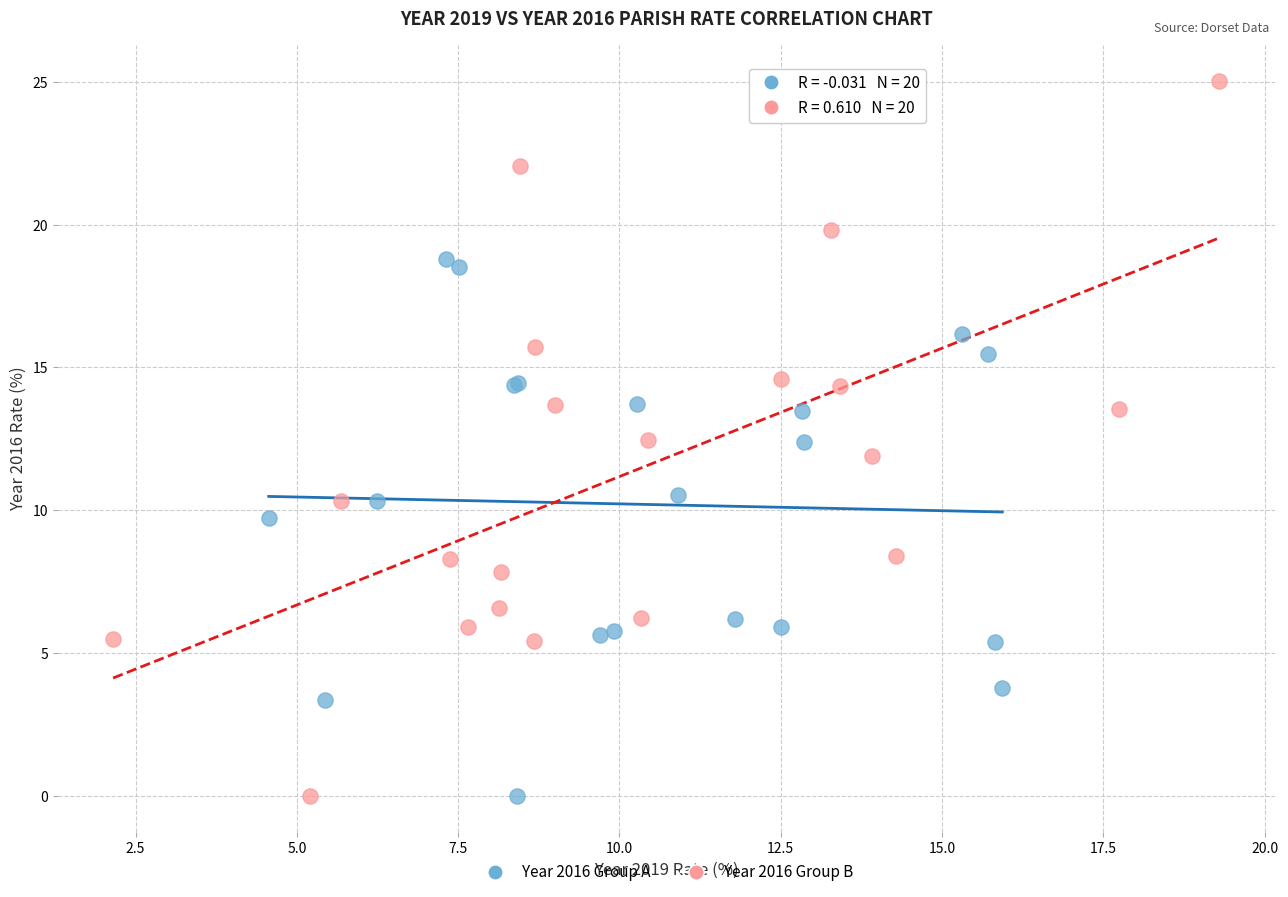

Which series has the largest Y range (max minus min)?

Year 2016 Group B